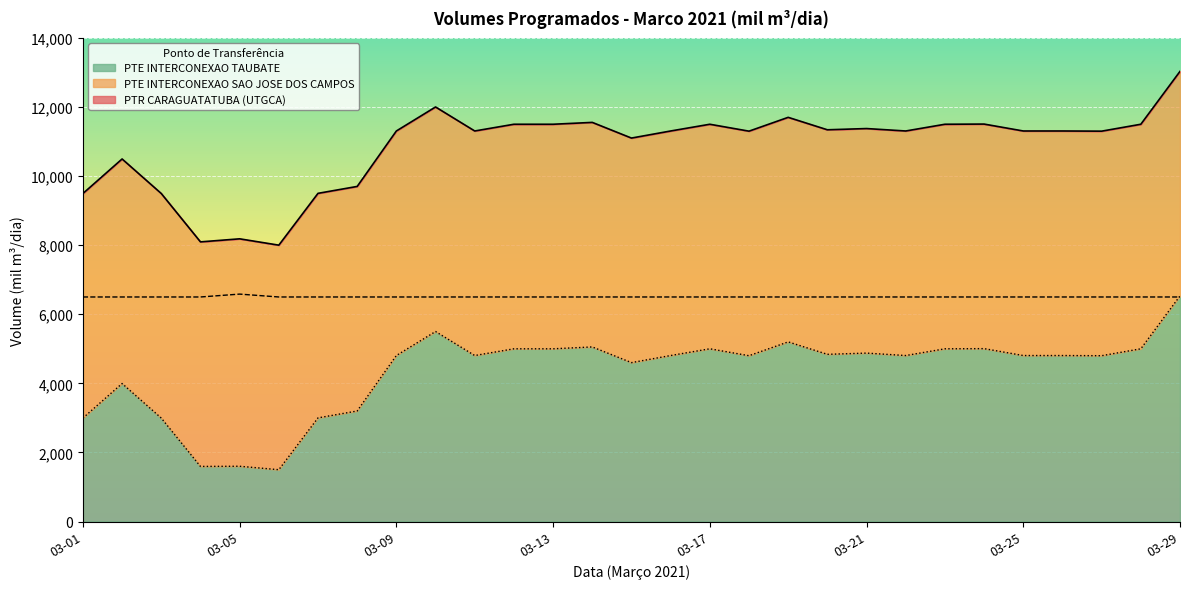

What is the value of the PTR CARAGUATATUBA (UTGCA) point at the 10th from the left?

12000.0